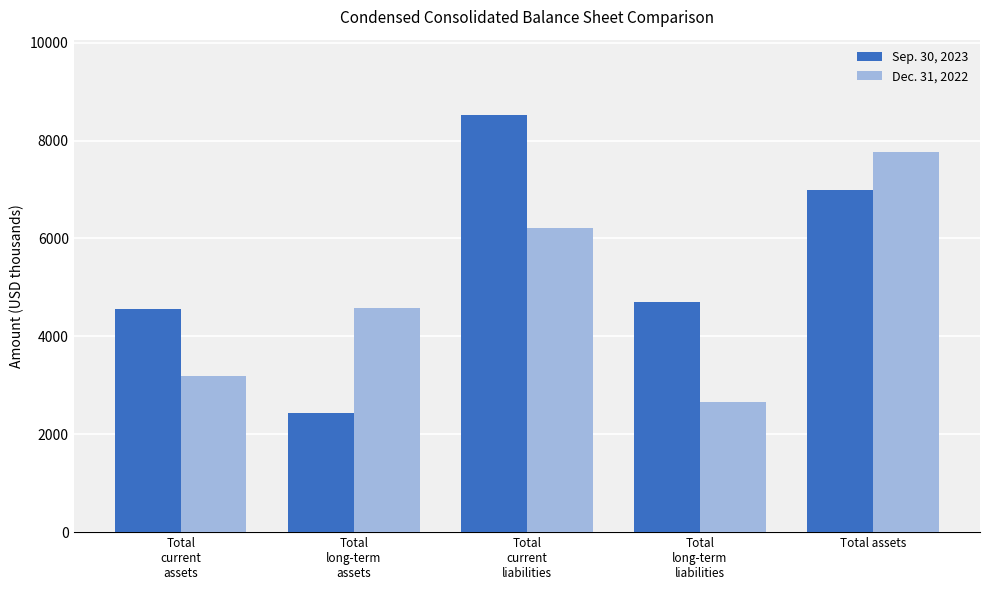

What are all the series names shown in the legend?

Sep. 30, 2023, Dec. 31, 2022